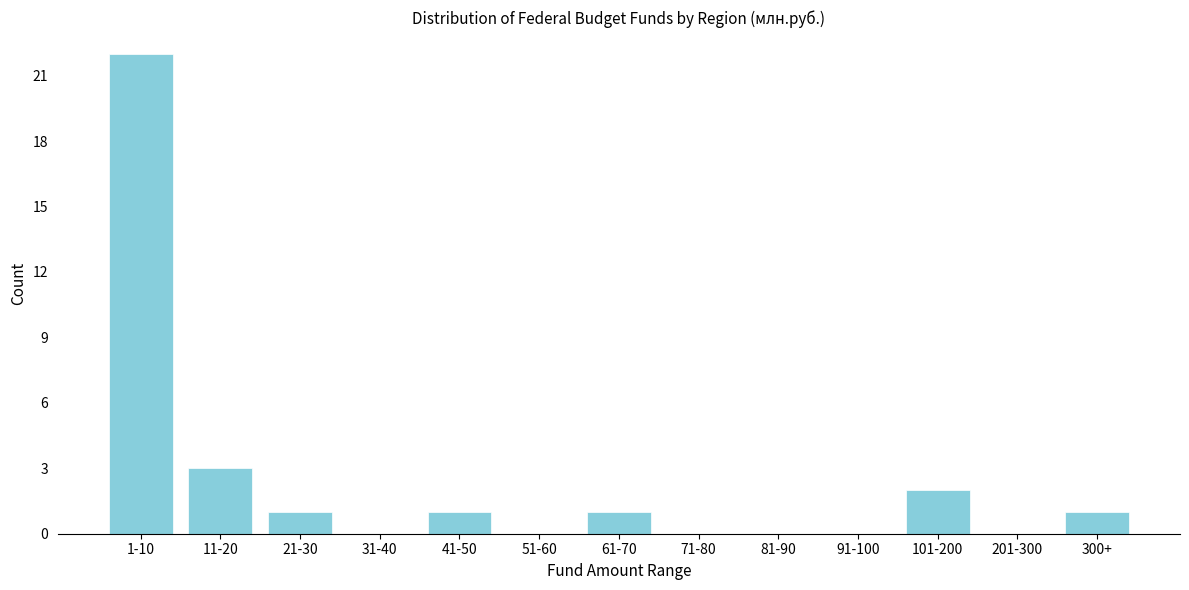

Reading left to right, what are all the values shown in this chart?

1-10=22	11-20=3	21-30=1	31-40=0	41-50=1	51-60=0	61-70=1	71-80=0	81-90=0	91-100=0	101-200=2	201-300=0	300+=1